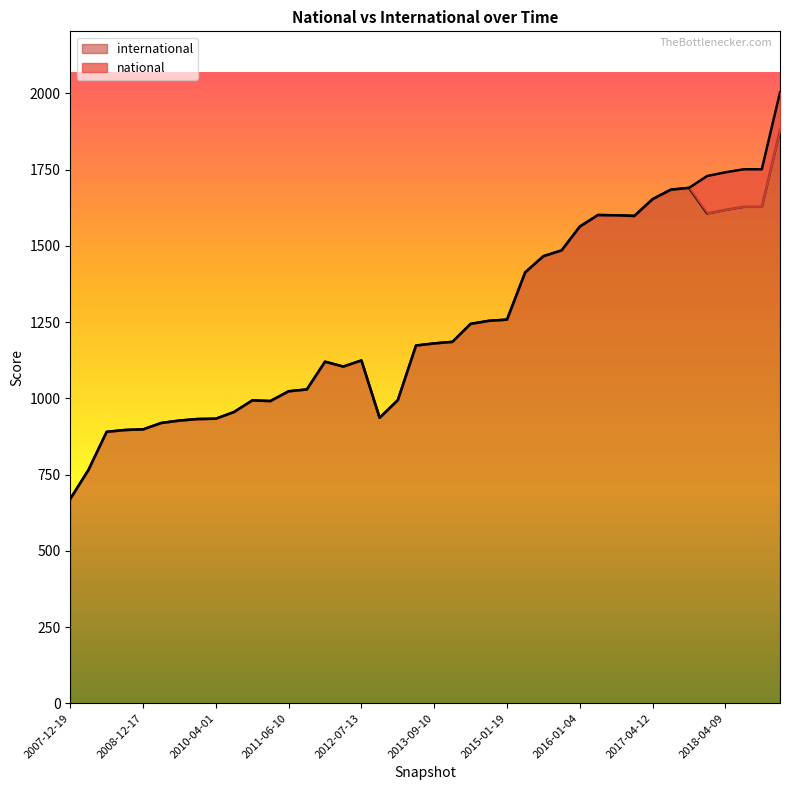

Reading left to right, what are all the values shown in this chart?

international: 2013-05-21=994	2012-03-26=1104	2015-07-03=1466	2013-07-09=1173	2015-01-19=1258	2008-12-17=898	2018-07-11=1628	2011-02-21=991	2008-06-27=890	2013-12-20=1185	2017-12-22=1606	2014-03-28=1244	2015-04-09=1413	2008-10-10=896	2013-09-10=1180	2009-04-06=919	2012-07-13=1124	2014-09-08=1254	2016-10-07=1598	2010-07-26=955	2016-07-04=1600	2018-04-09=1618	2016-01-04=1563	2016-04-05=1601	2011-06-10=1023	2012-01-18=1120	2008-04-01=765	2010-04-01=933	2017-10-12=1690	2017-07-24=1684	2019-01-01=1880	2009-09-25=927	2017-04-12=1653	2007-12-19=670	2009-12-16=932	2011-09-05=1029	2010-11-17=993	2018-09-28=1628	2012-12-11=936	2015-10-01=1485
national: 2013-05-21=0	2012-03-26=0	2015-07-03=0	2013-07-09=0	2015-01-19=0	2008-12-17=0	2018-07-11=123	2011-02-21=0	2008-06-27=0	2013-12-20=0	2017-12-22=123	2014-03-28=0	2015-04-09=0	2008-10-10=0	2013-09-10=0	2009-04-06=0	2012-07-13=0	2014-09-08=0	2016-10-07=0	2010-07-26=0	2016-07-04=0	2018-04-09=123	2016-01-04=0	2016-04-05=0	2011-06-10=0	2012-01-18=0	2008-04-01=0	2010-04-01=0	2017-10-12=0	2017-07-24=0	2019-01-01=123	2009-09-25=0	2017-04-12=0	2007-12-19=0	2009-12-16=0	2011-09-05=0	2010-11-17=0	2018-09-28=123	2012-12-11=0	2015-10-01=0